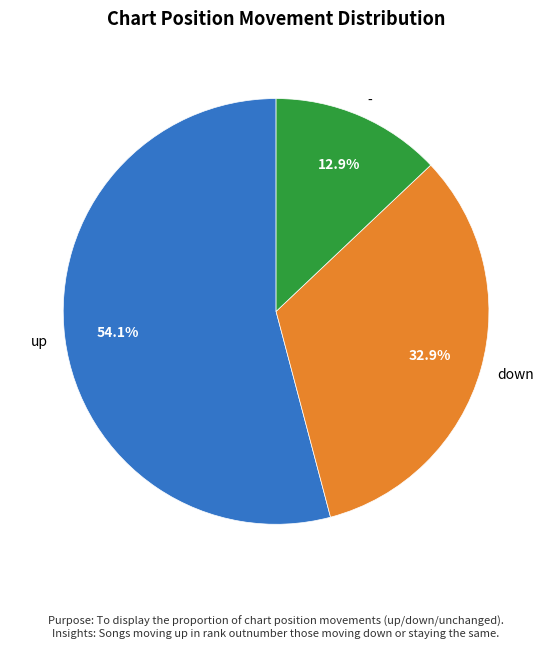

To the nearest percent, what is the combined percentage of up and -?

67%